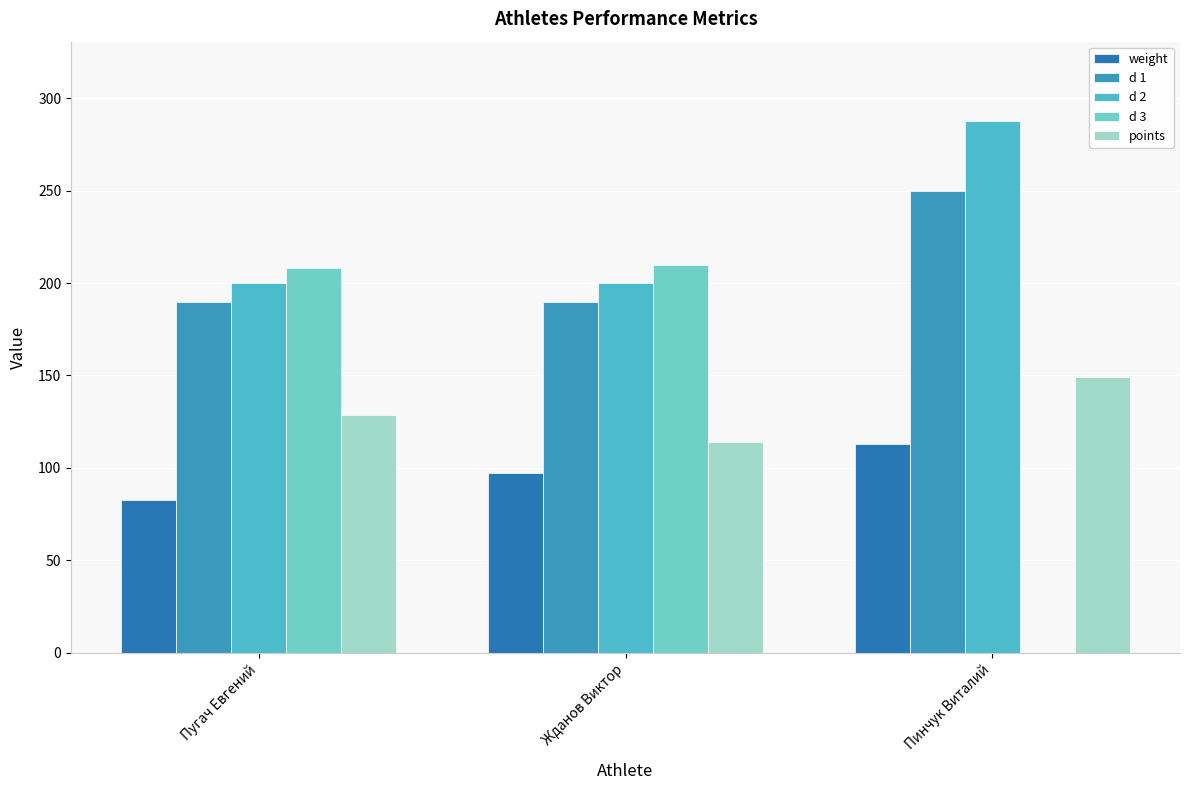

How many groups of bars are there?

3